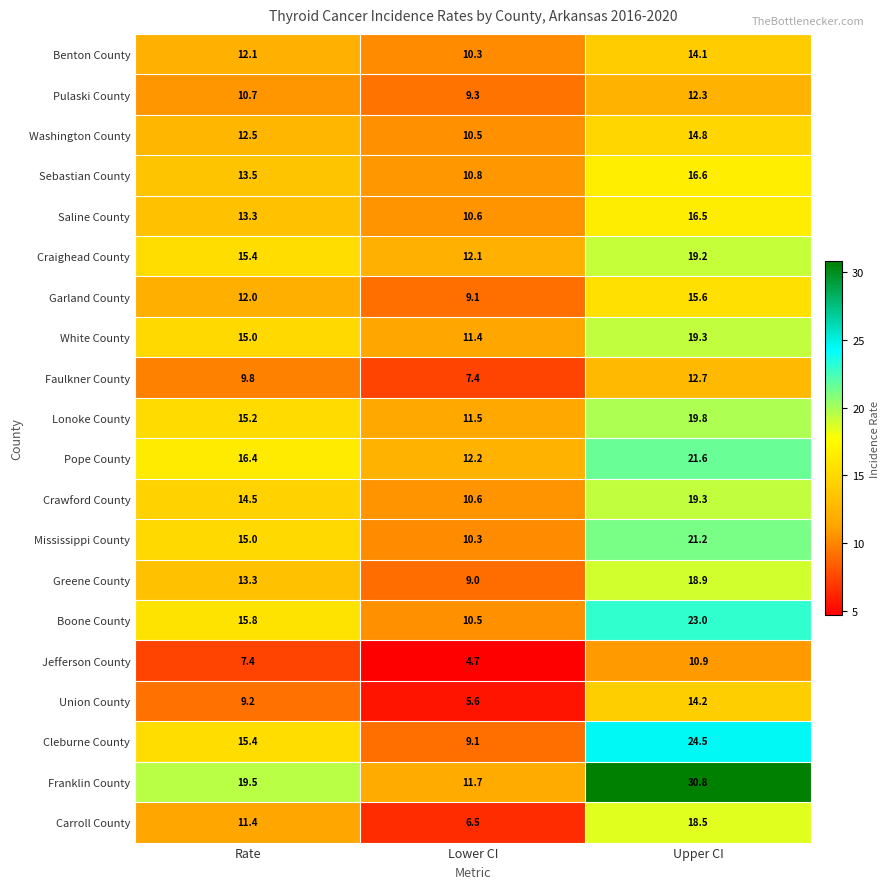

How many values in the Mississippi County series are below 15?

1